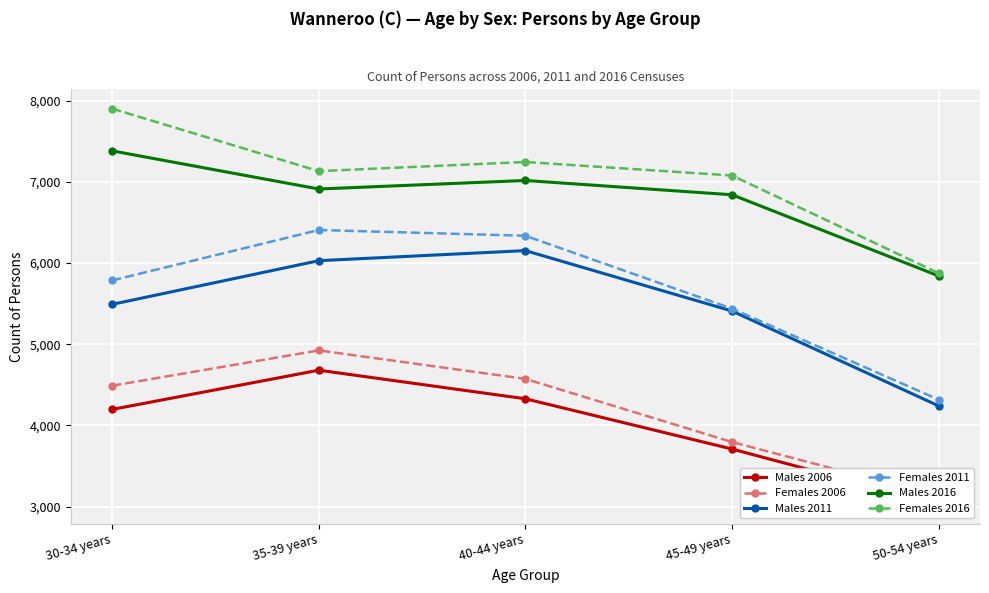

Where does the Males 2006 series first go above 4197?

35-39 years